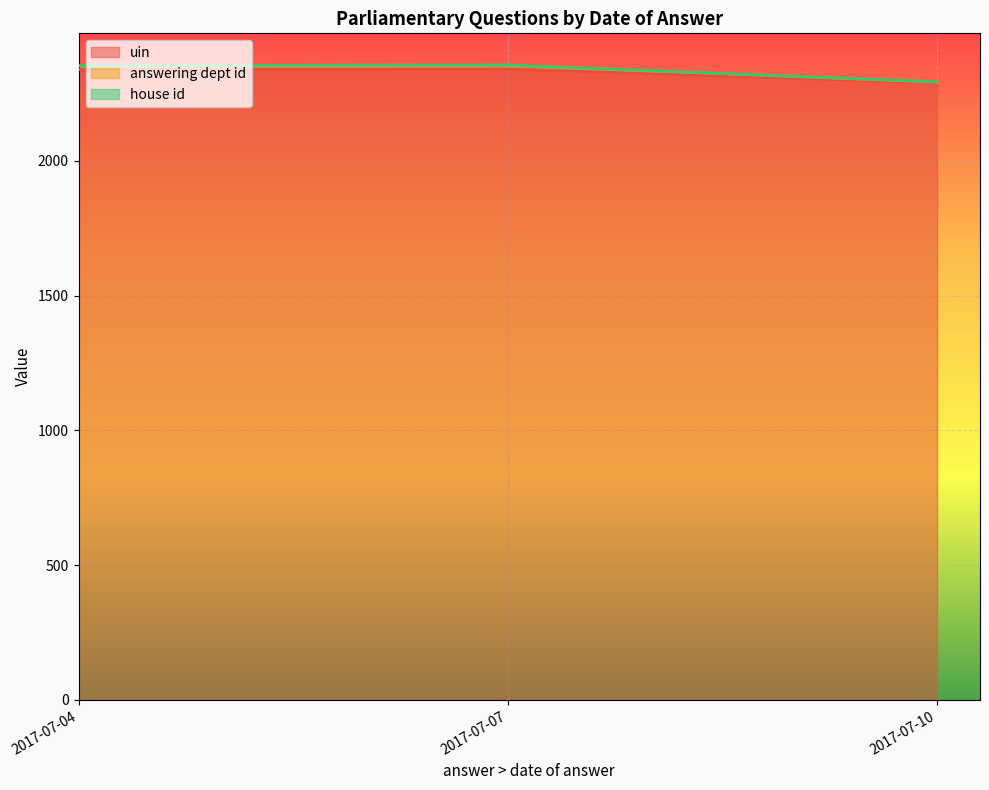

Is it true that uin equals 2341 at 2017-07-07?

True